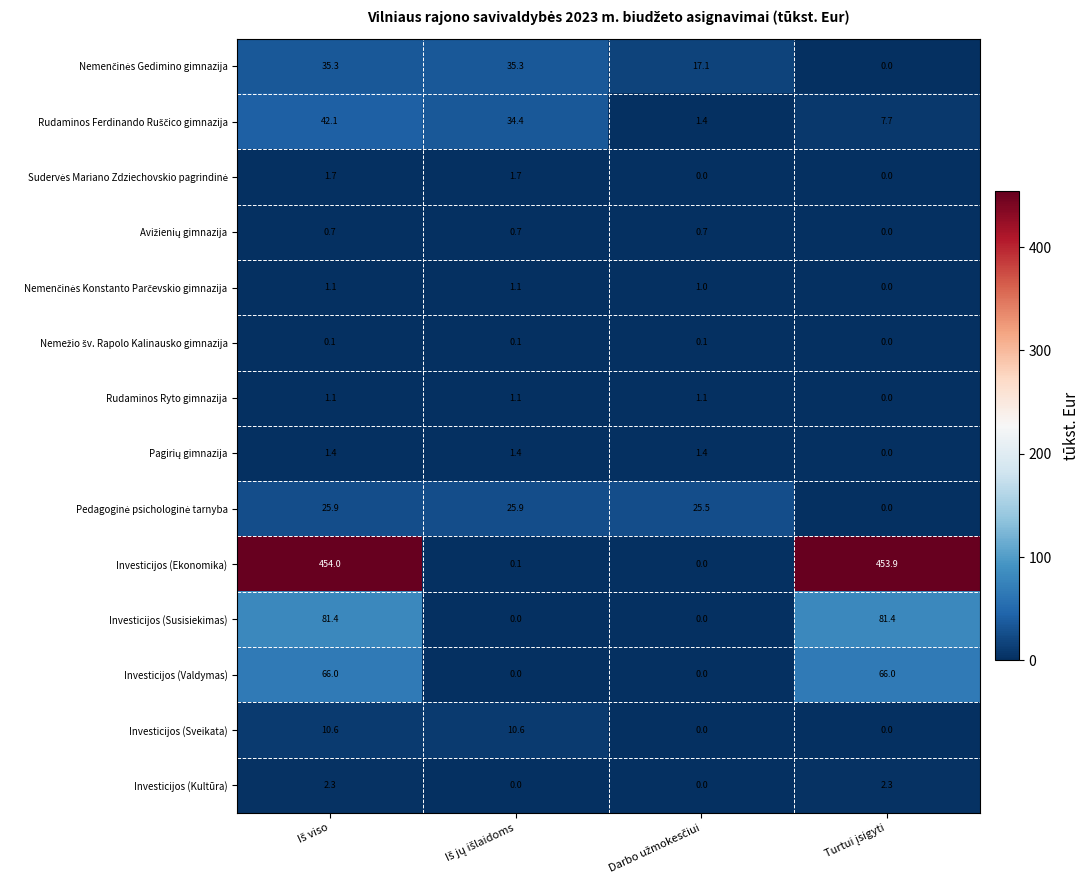

What is the greatest value displayed?

454.0